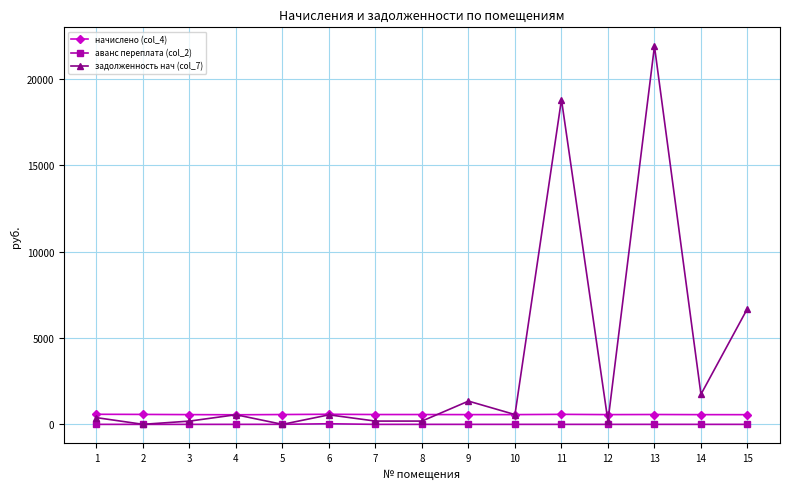

True or false: начислено (col_4) and аванс переплата (col_2) cross at least once.

False